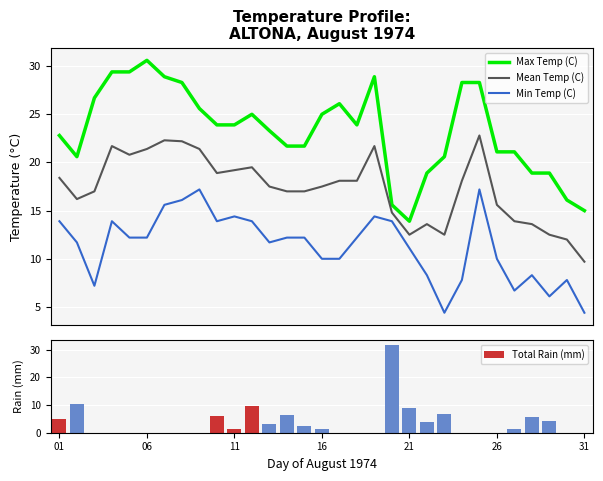

What is the maximum value for Min Temp (C)?

17.2